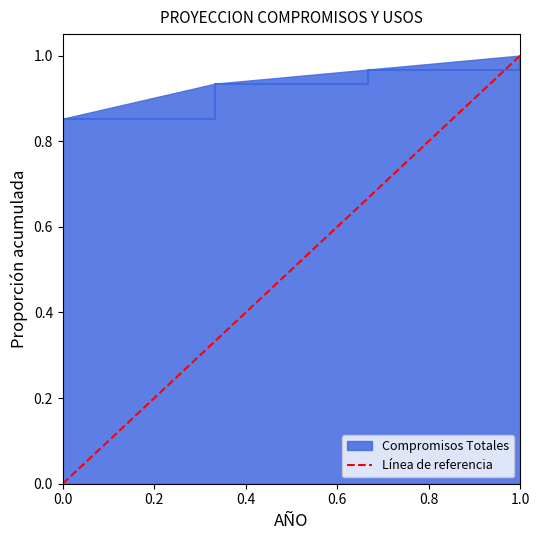

True or false: Compromisos Totales has a value of 0.5 at 0.0.

False